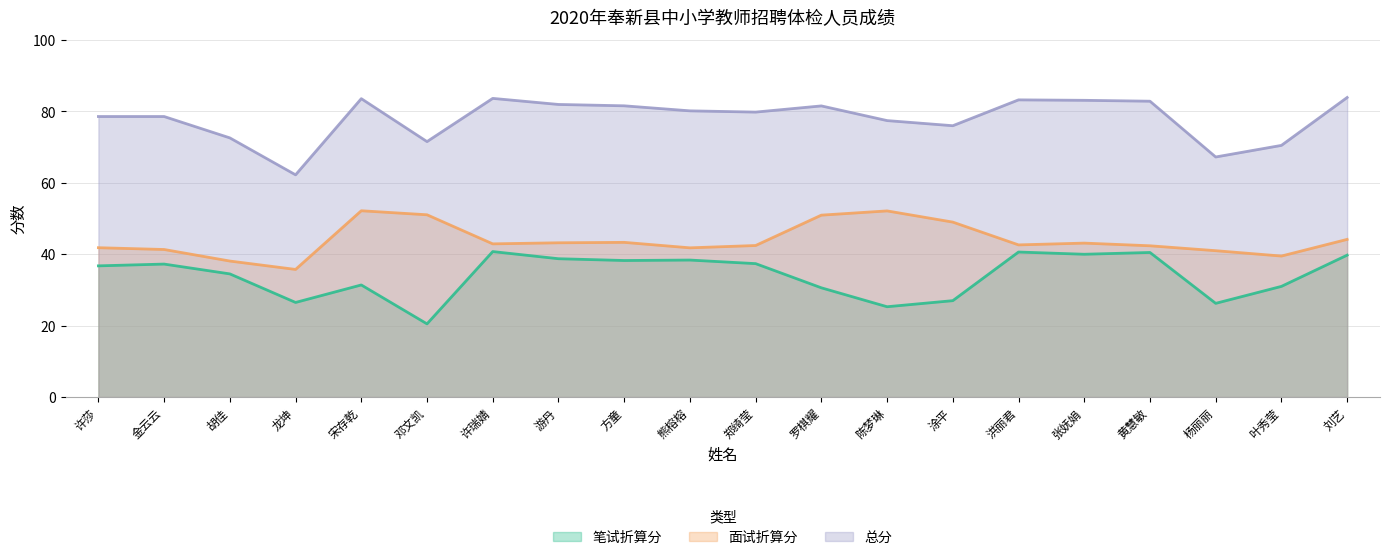

How many values in the 面试折算分 series are below 42?

7